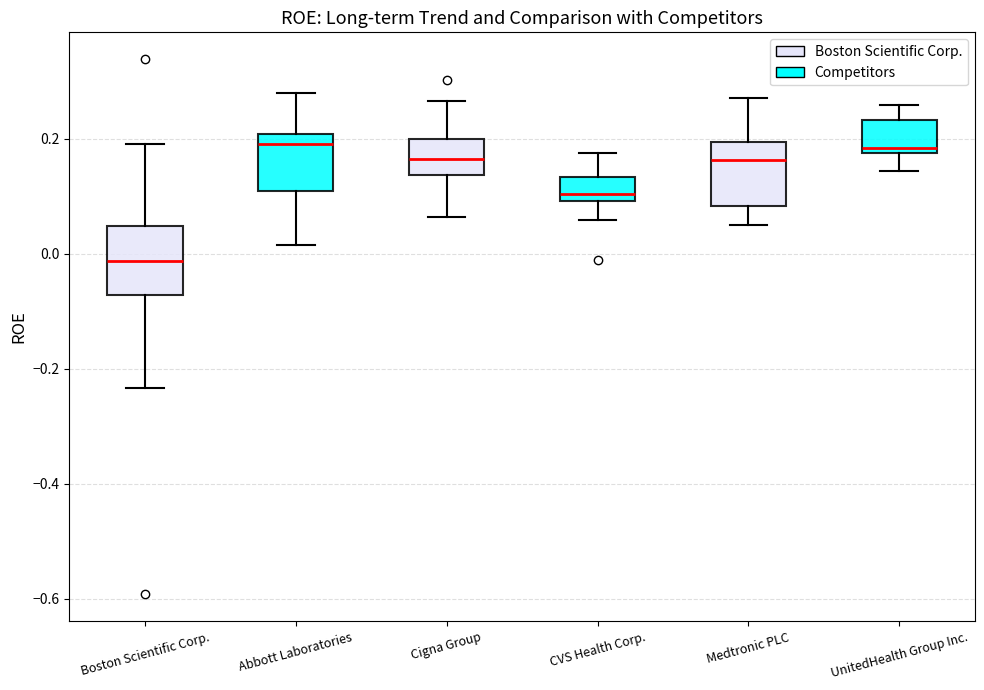

Where does the lower whisker of the box for Boston Scientific Corp. end on the y-axis? The values are not printed on the chart, so give them approximately, as read against the axis.

-0.24